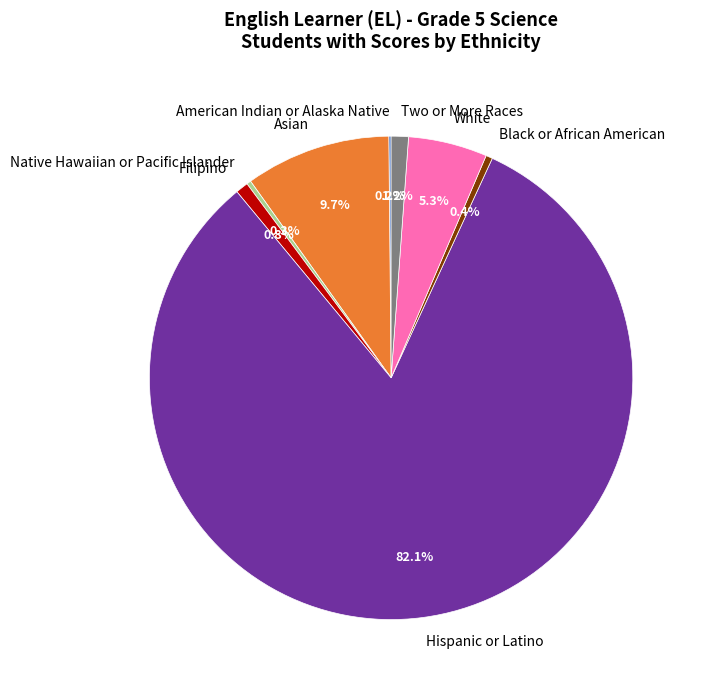

Does Black or African American represent more than half of the total?

No